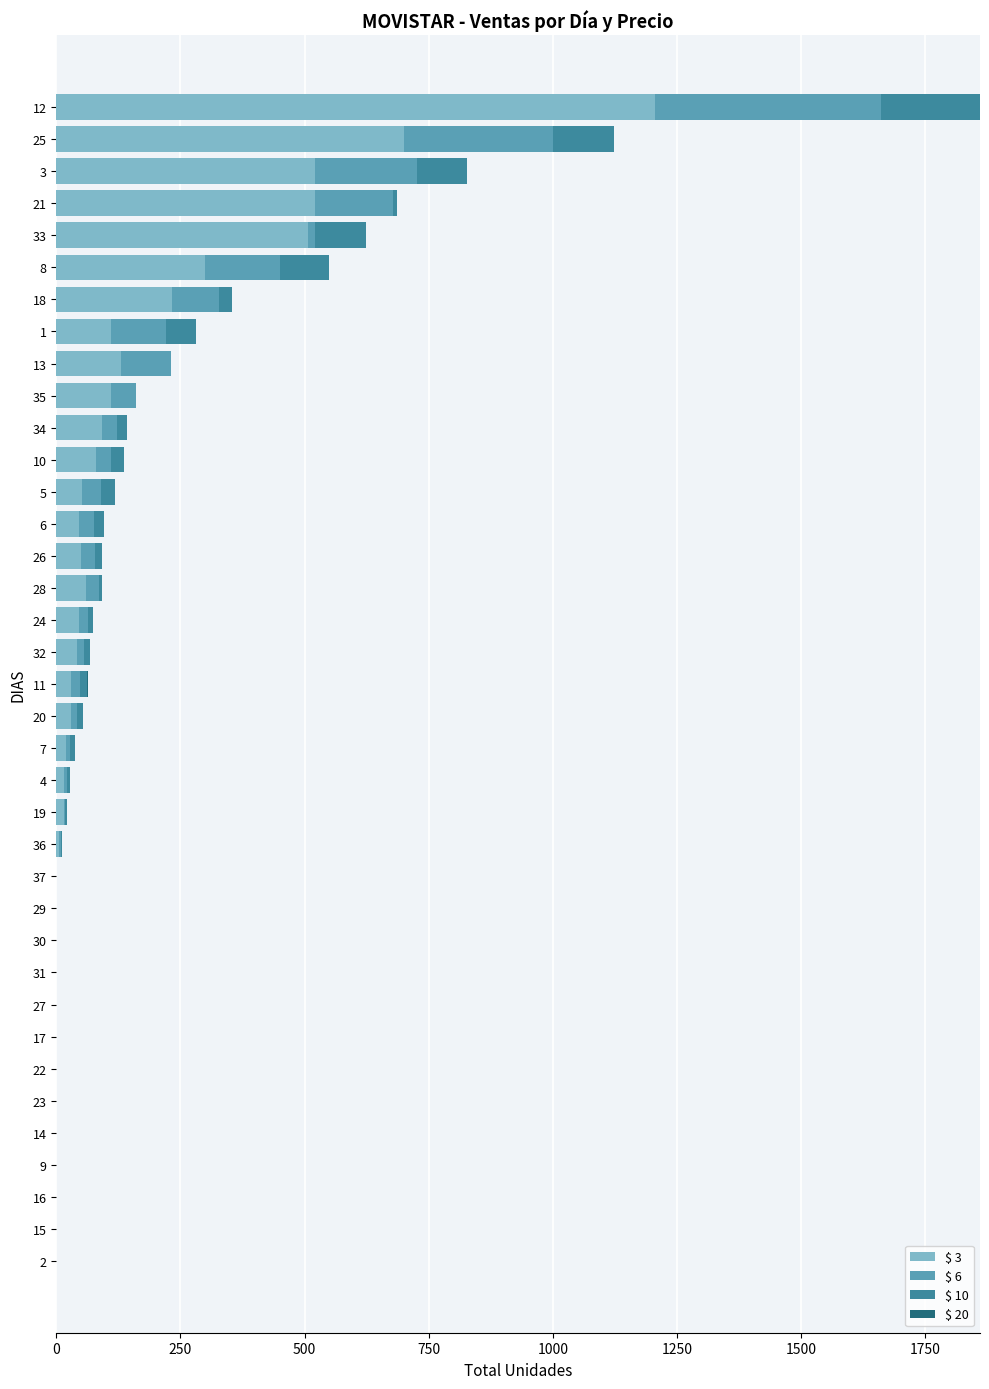

The value of $ 3 at 2 is 455. True or false?

False